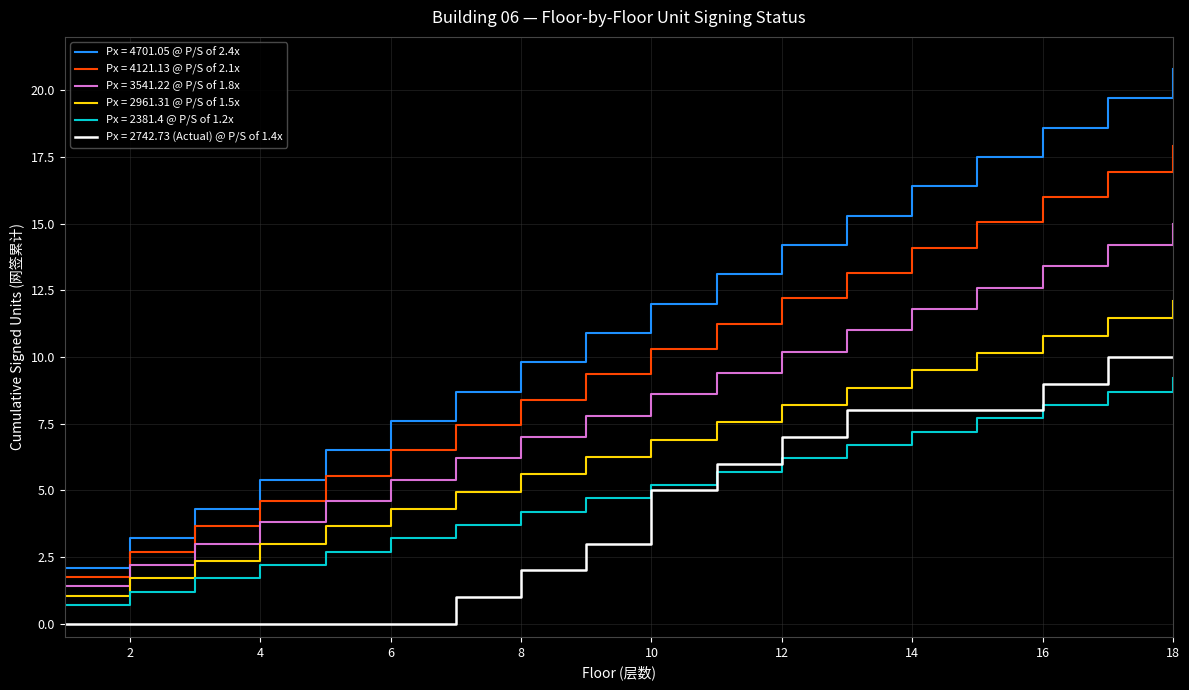

What is the average value of the Px = 3541.22 @ P/S of 1.8x series?

8.2